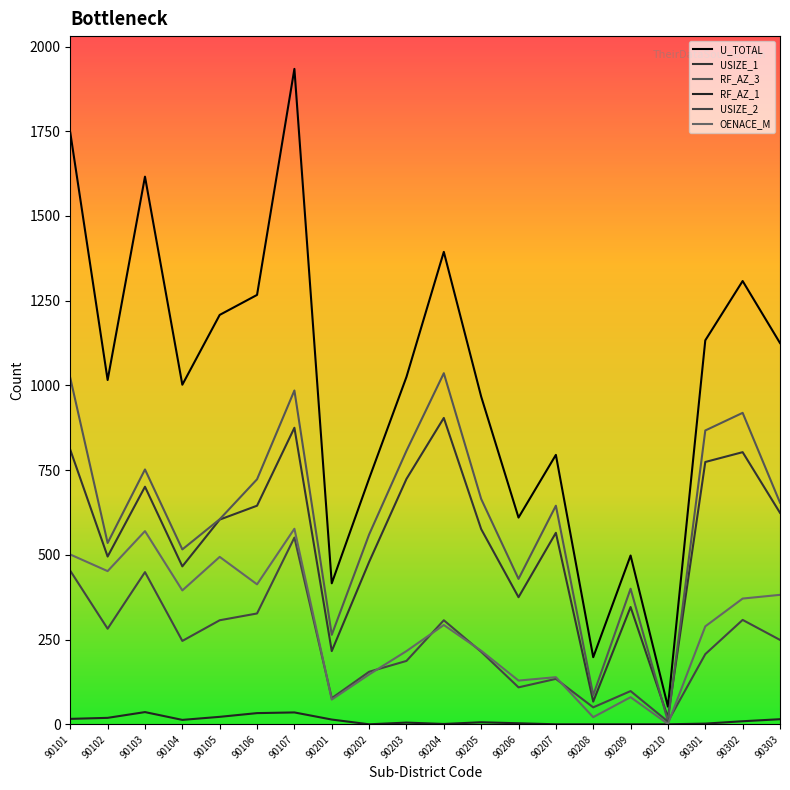

Is this an area chart (filled region under the line)?

No